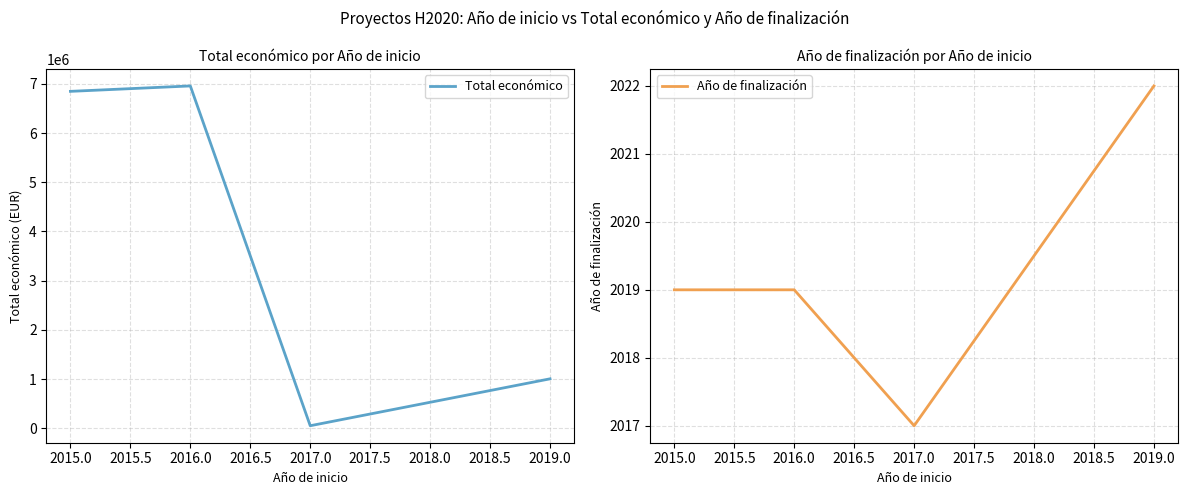

Reading left to right, list all the values displayed in this chart.

Total económico: 6850000	6960293	50000	1003835
Año de finalización: 2019	2019	2017	2022